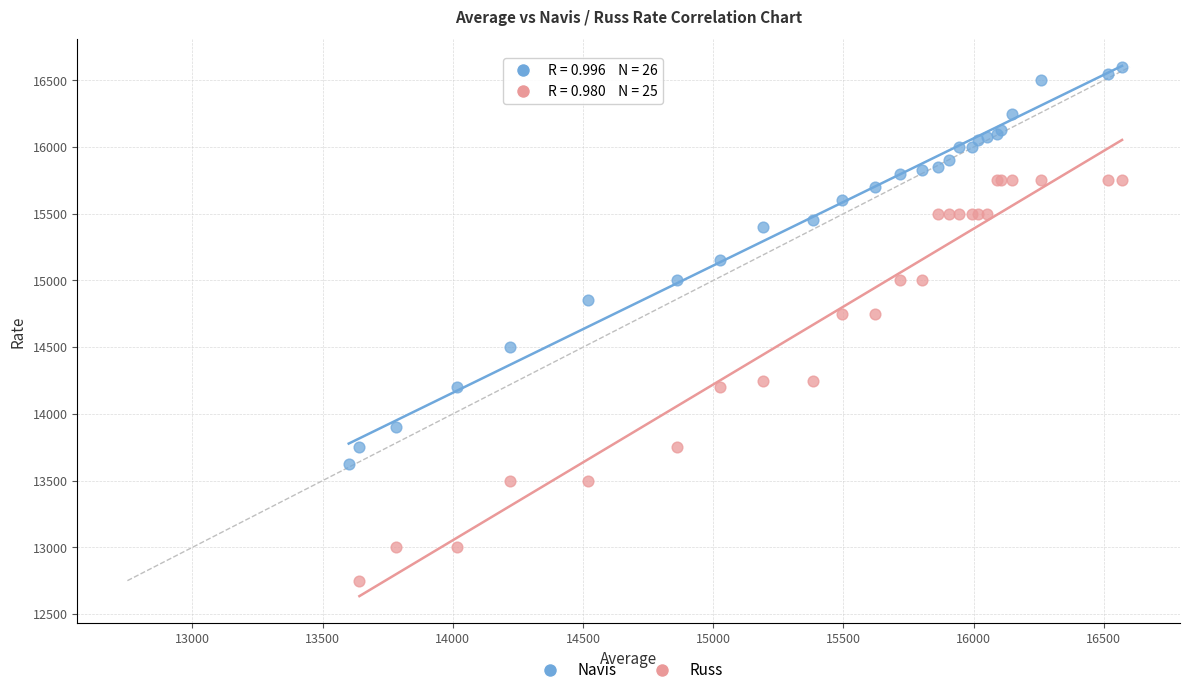

Which series reaches the maximum Y coordinate?

Navis